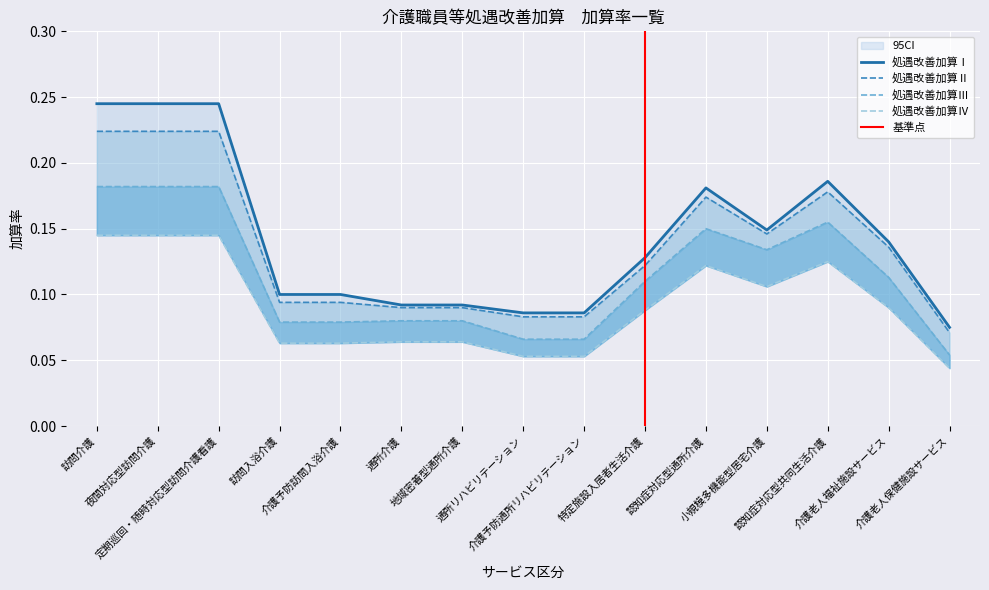

Which series has the largest range (max minus min)?

処遇改善加算Ⅰ